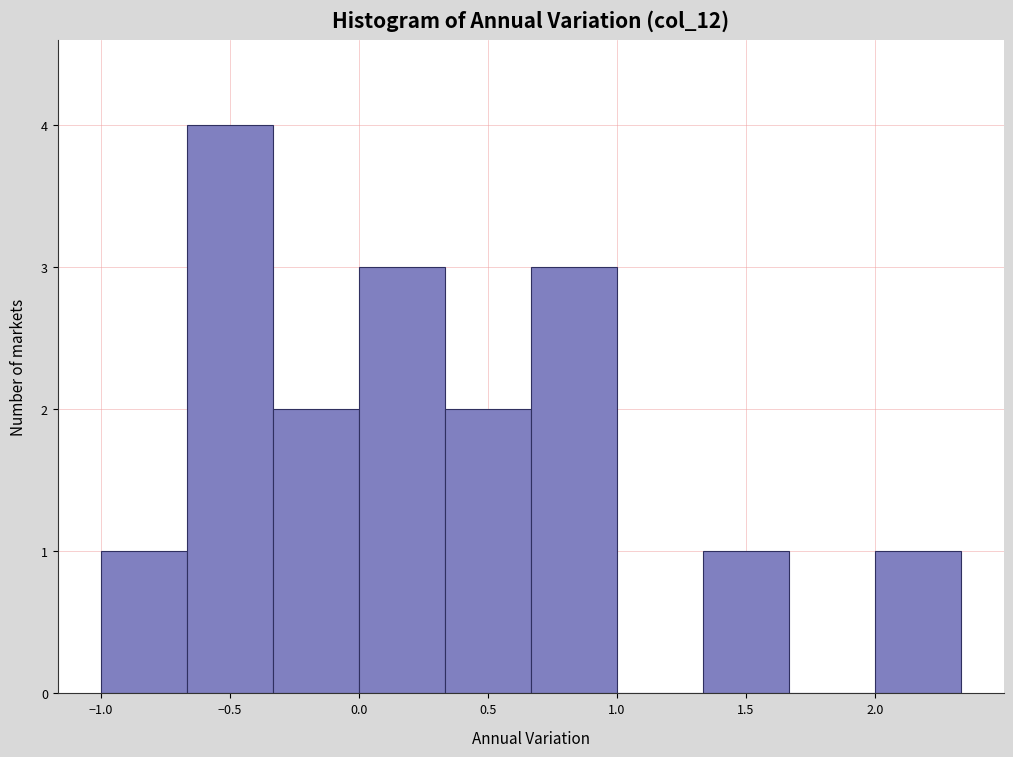

Reading left to right, list every bar in this chart as the range it spans on the x-axis followed by its height. Neither the bar edges nor the heights are printed on the chart, so give them approximately, as read against the axes.

-1.00 to -0.65: 1
-0.65 to -0.35: 4
-0.35 to 0.00: 2
0.00 to 0.35: 3
0.35 to 0.65: 2
0.65 to 1.00: 3
1.00 to 1.35: 0
1.35 to 1.65: 1
1.65 to 2.00: 0
2.00 to 2.35: 1